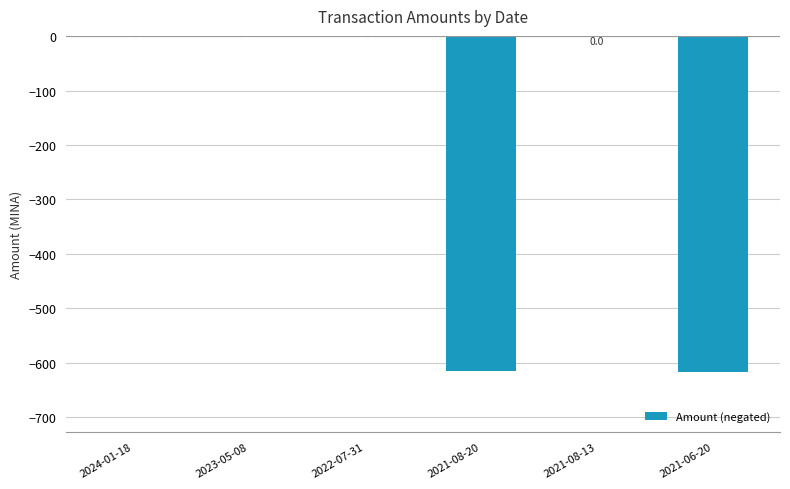

Count the number of data series in this chart.

1